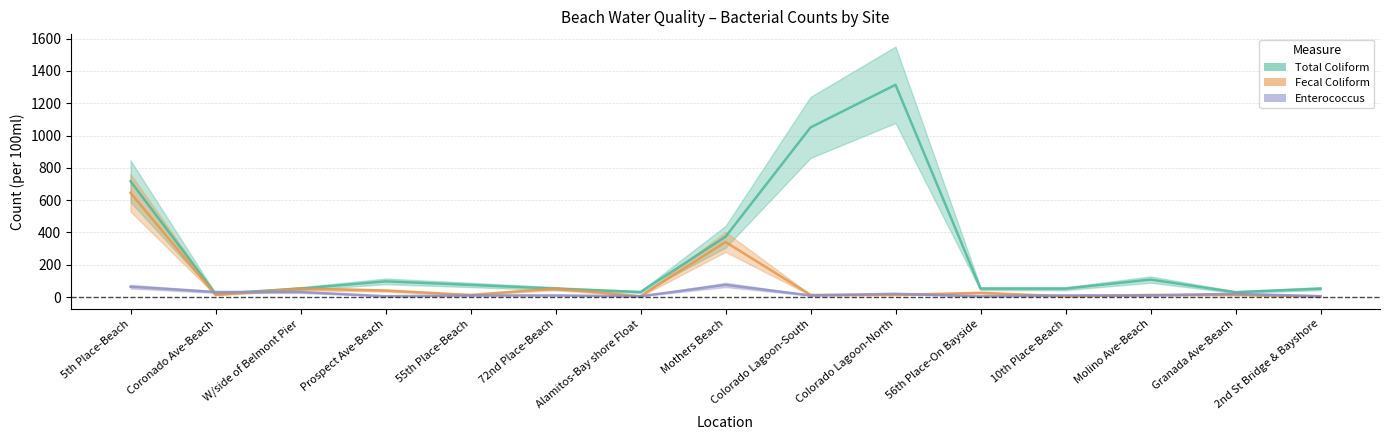

True or false: Enterococcus has a value of 26 at Granada Ave-Beach.

False